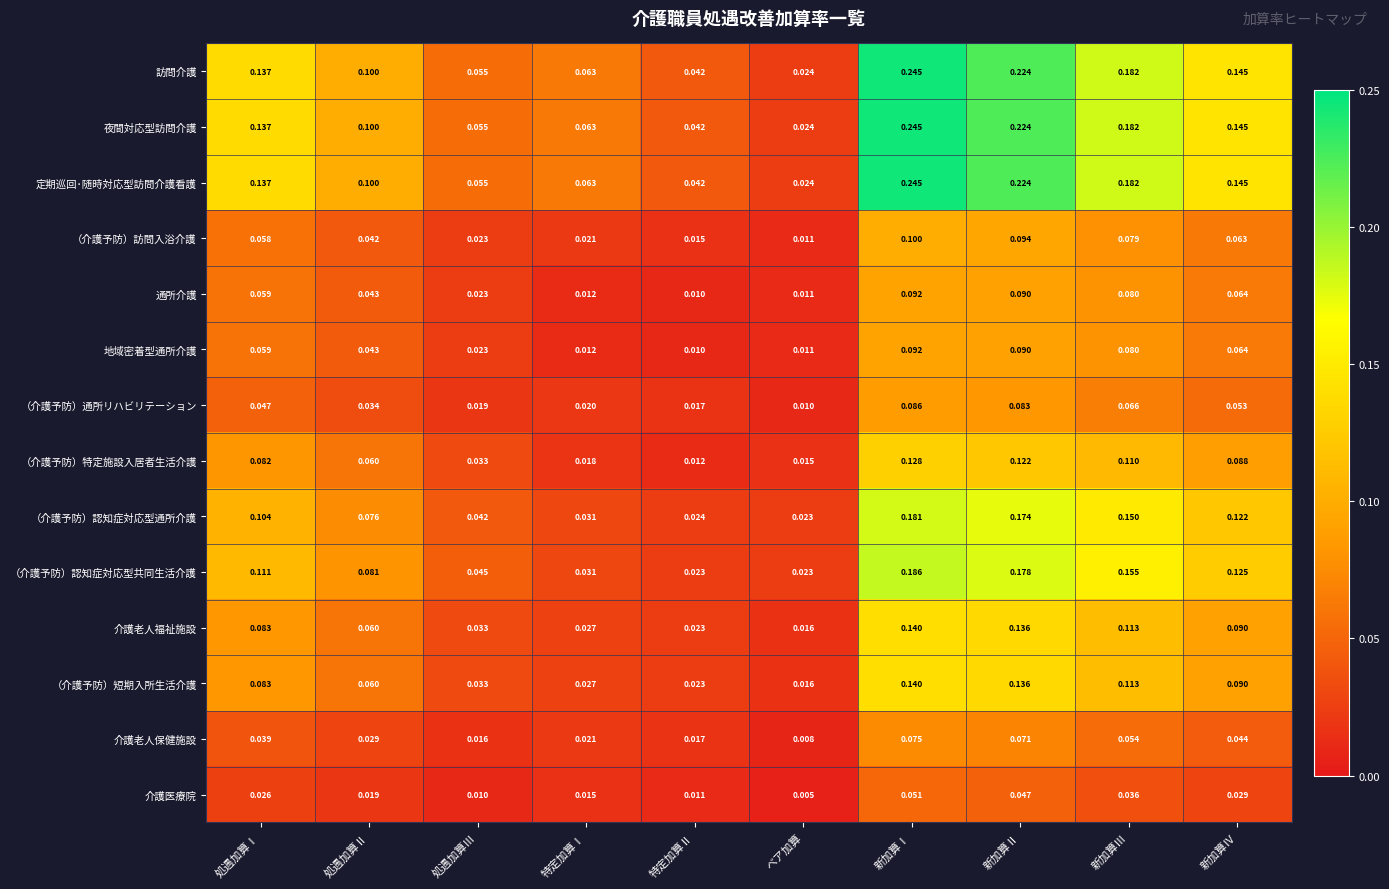

List the labels in order of 介護老人保健施設 value, smallest first.

ベア加算, 処遇加算Ⅲ, 特定加算Ⅱ, 特定加算Ⅰ, 処遇加算Ⅱ, 処遇加算Ⅰ, 新加算Ⅳ, 新加算Ⅲ, 新加算Ⅱ, 新加算Ⅰ